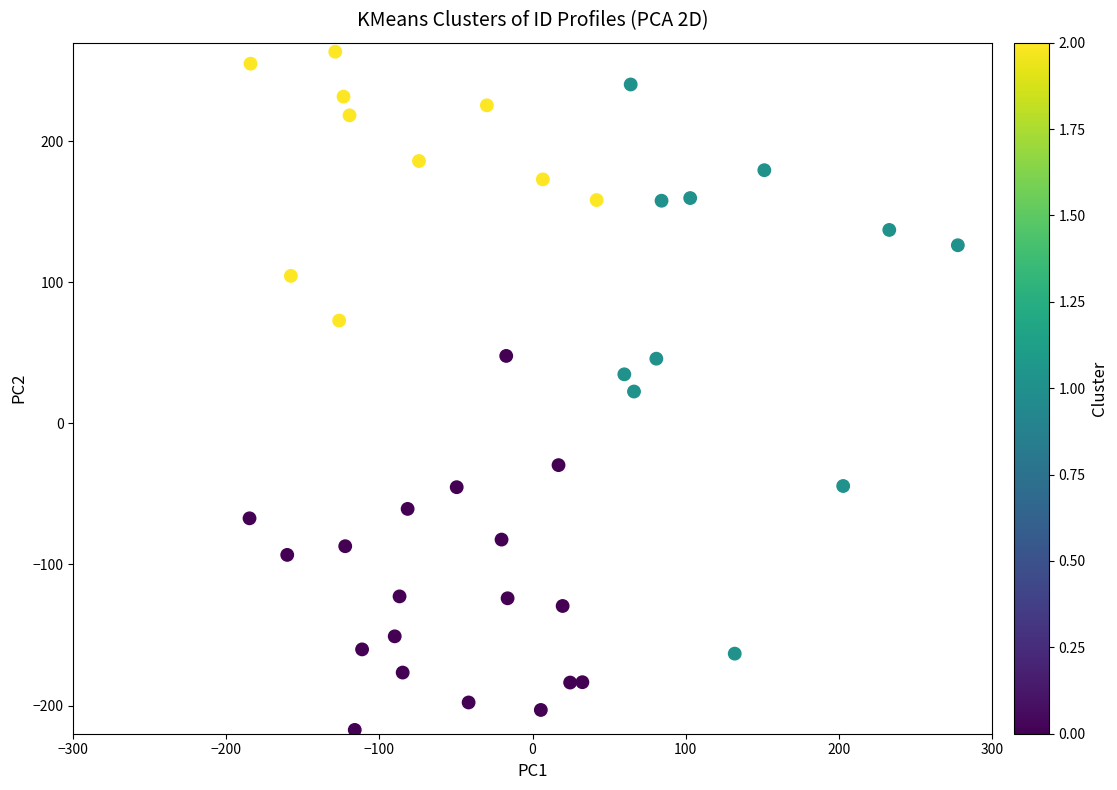

What is the range of X values (max minus min)?

462.7